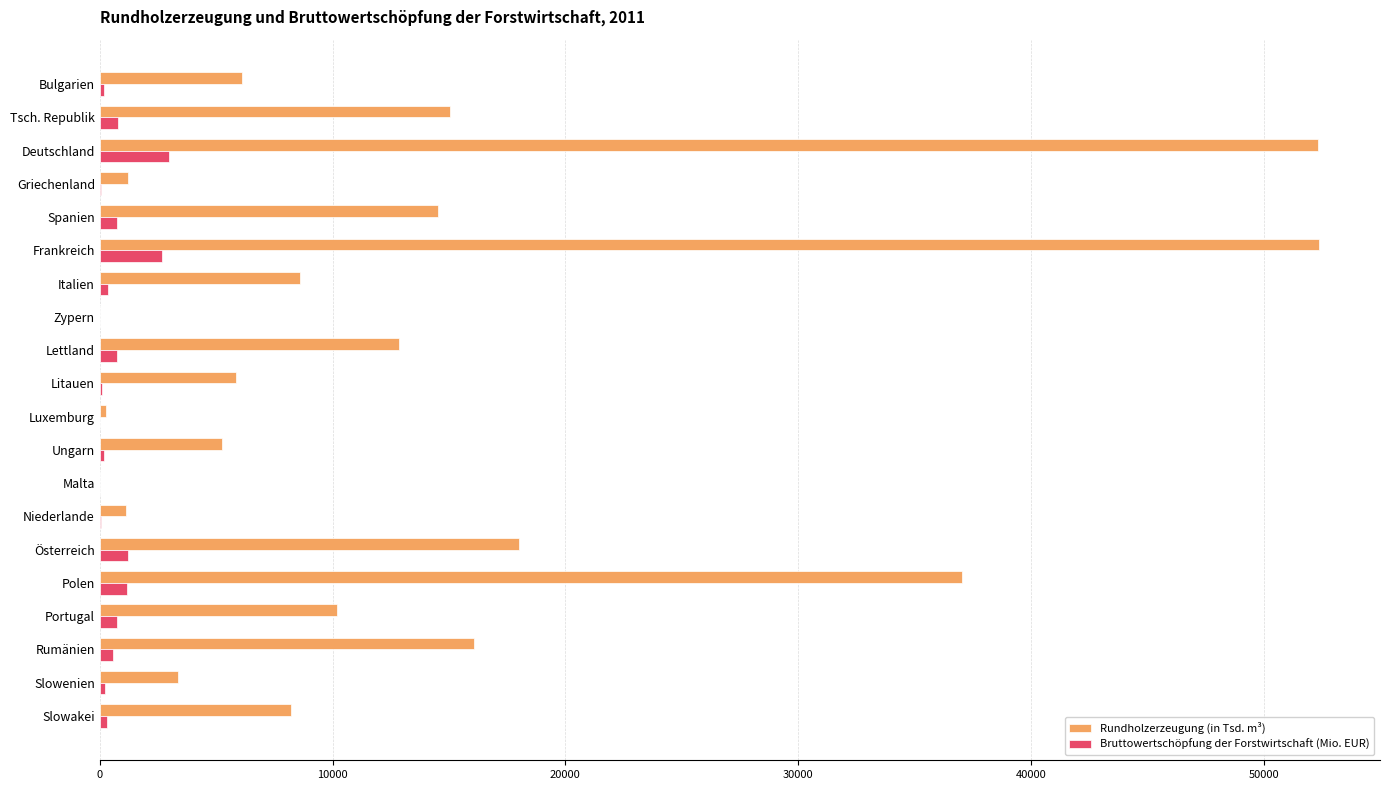

Which series has the largest total across all categories?

Rundholzerzeugung (in Tsd. m³)